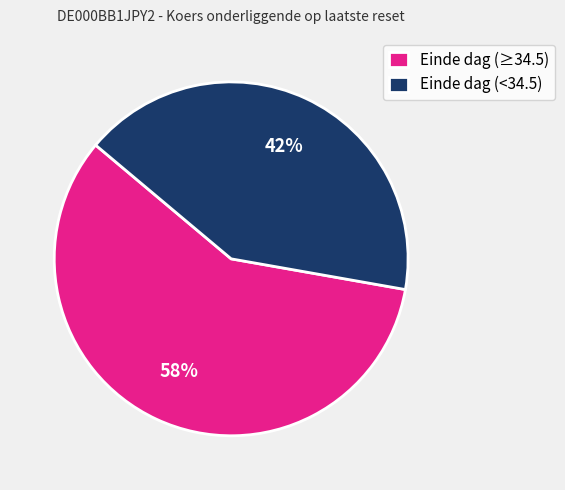

Rank the categories by value from highest to lowest.

Einde dag (≥34.5), Einde dag (<34.5)